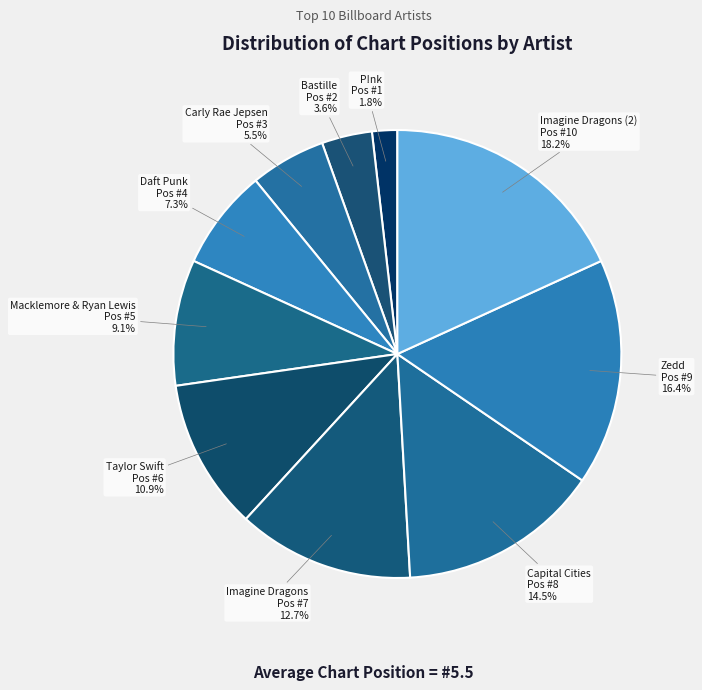

Count the number of slices in the pie.

10